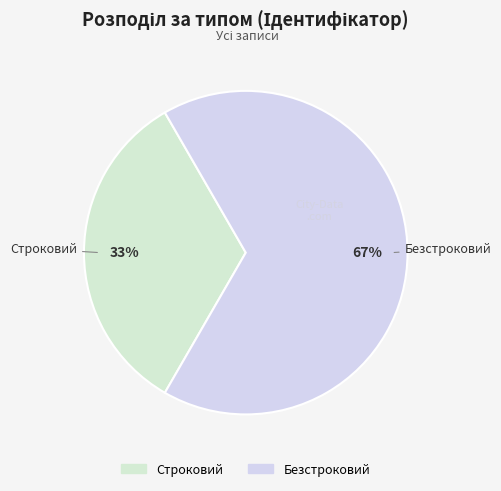

Count the number of slices in the pie.

2